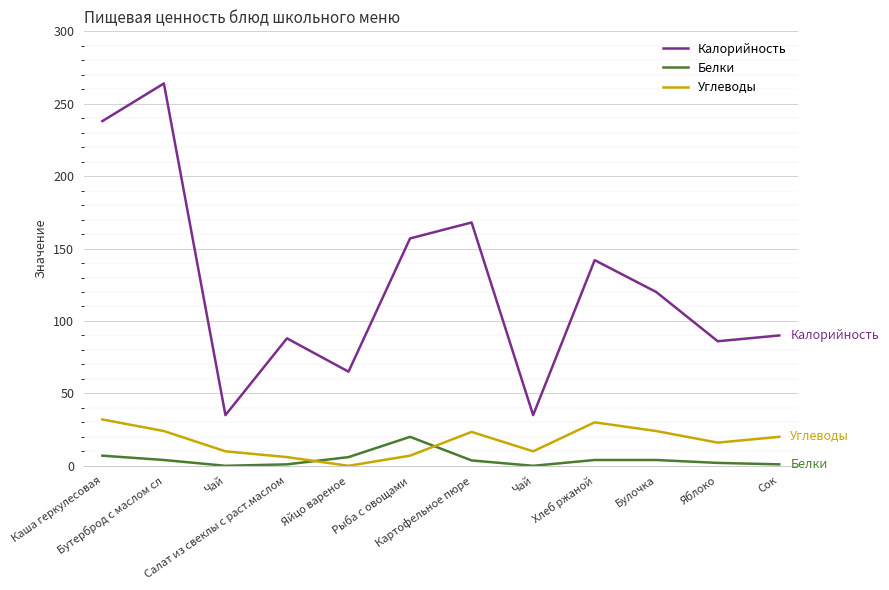

Which series ends up on top after the final intersection of Белки and Углеводы?

Углеводы